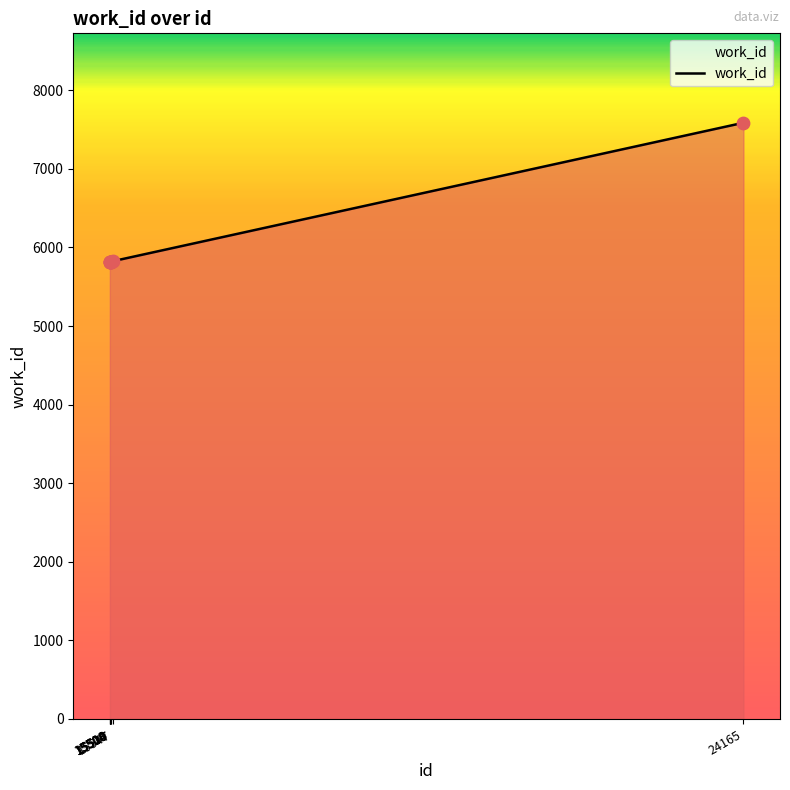

What is the difference between the maximum and second lowest values?

1774